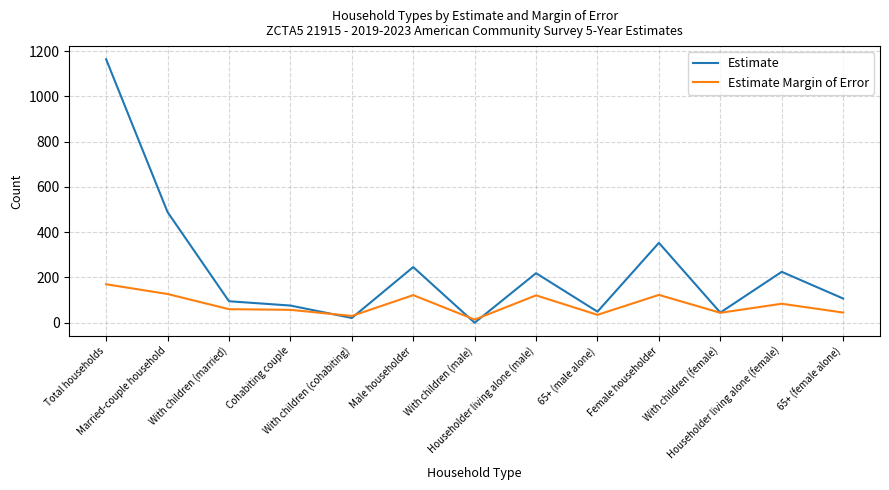

True or false: Estimate has more than 1 points higher than both neighbors.

True